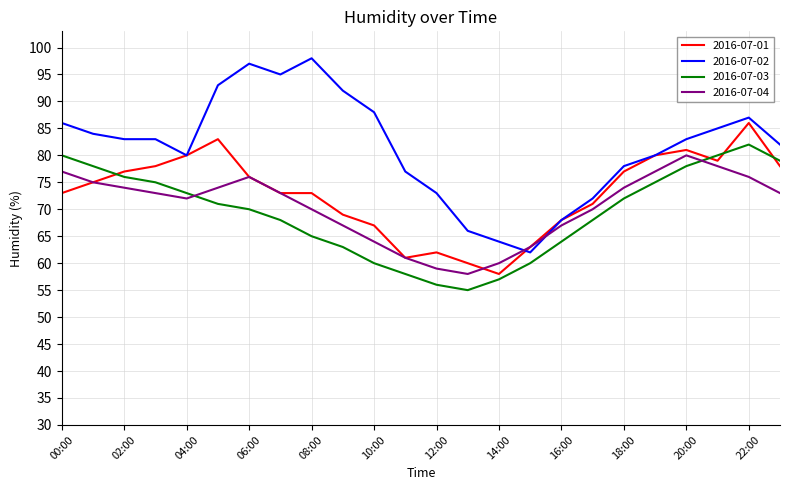

What is the maximum value for 2016-07-01?

86